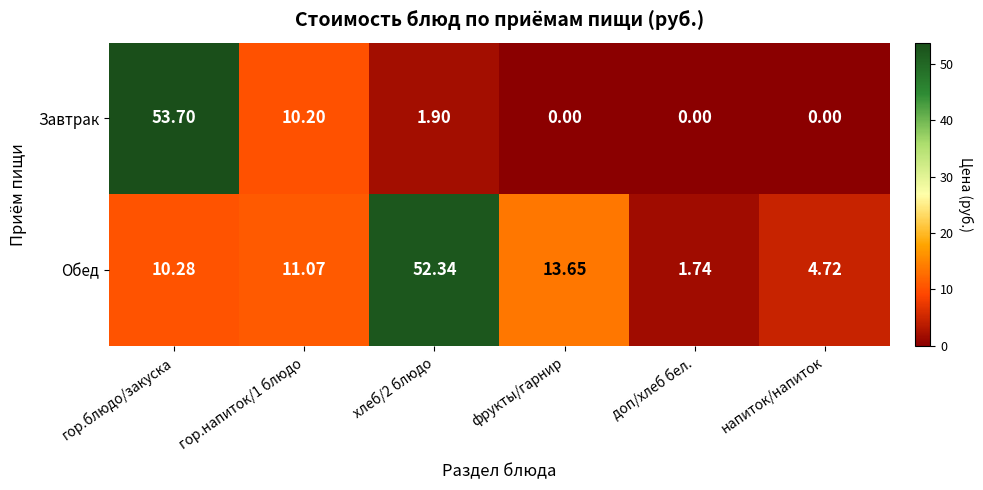

Which series changed the most between гор.блюдо/закуска and гор.напиток/1 блюдо?

Завтрак